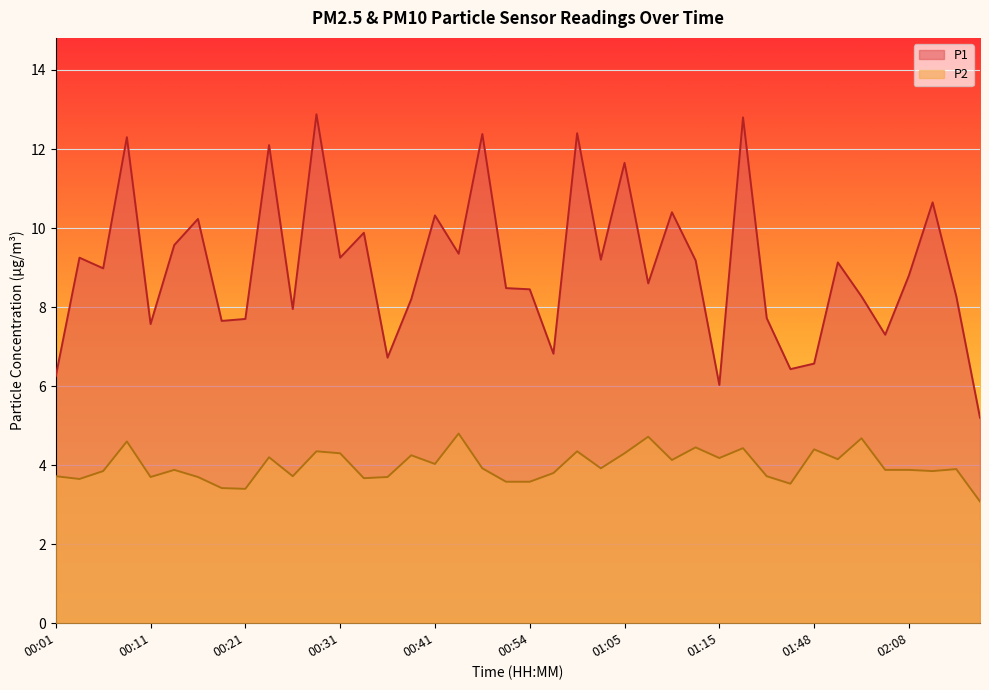

The value of P1 at 00:06 is 9.0. True or false?

True